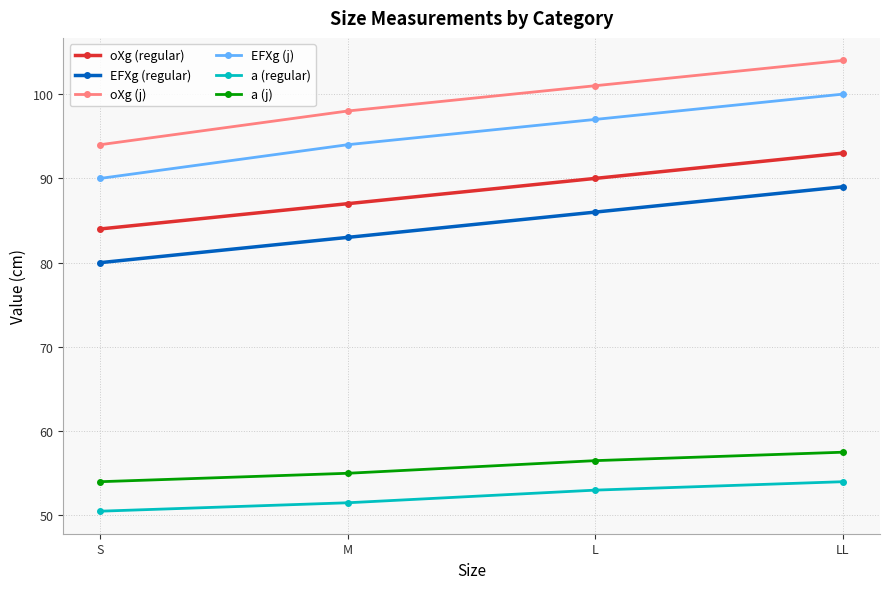

What is the highest value of the oXg (j) series?

104.0